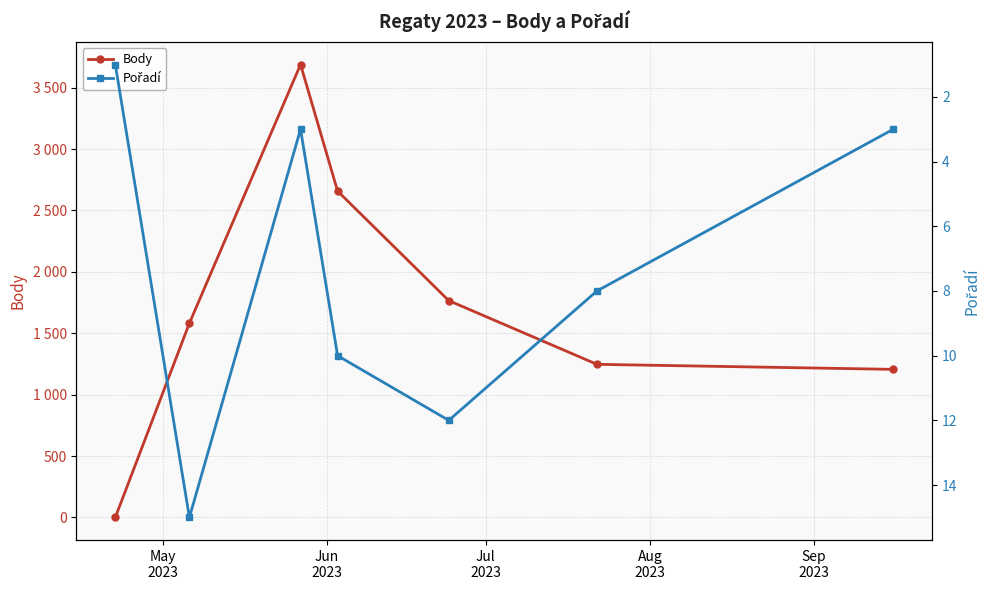

In Pořadí, how many points are higher than both neighbors (excluding endpoints)?

2